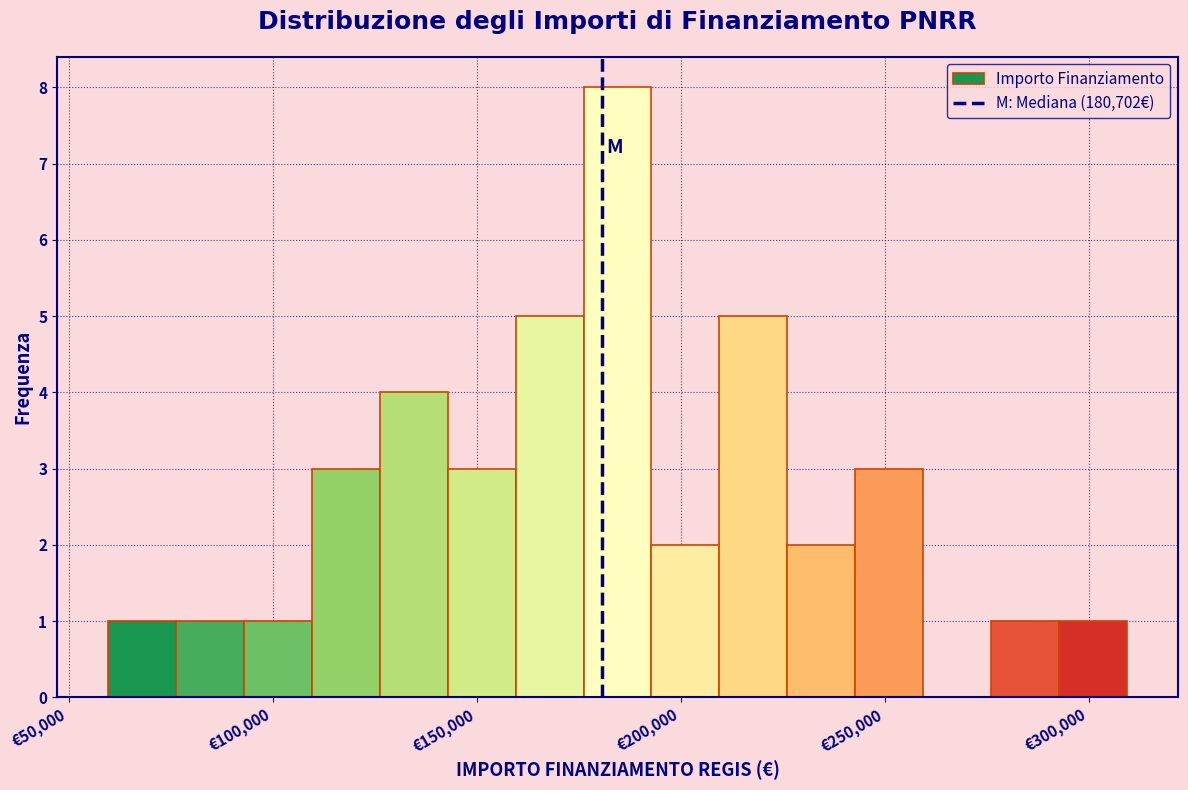

Read against the x-axis, roughly where is the centre of the tallest bar?

185000